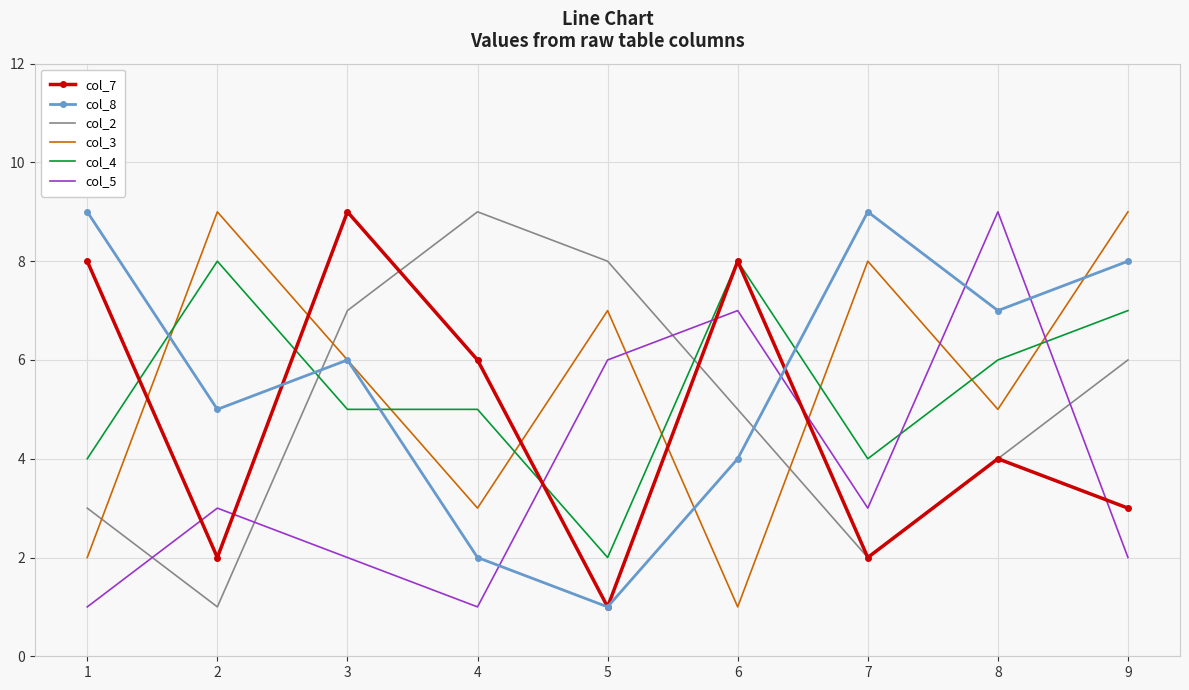

What is the spread (max minus min) of values at 5?

7